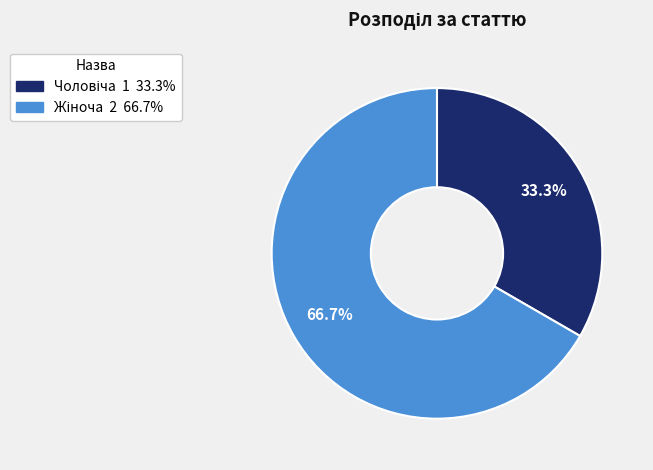

Is there a majority slice in this chart?

Yes